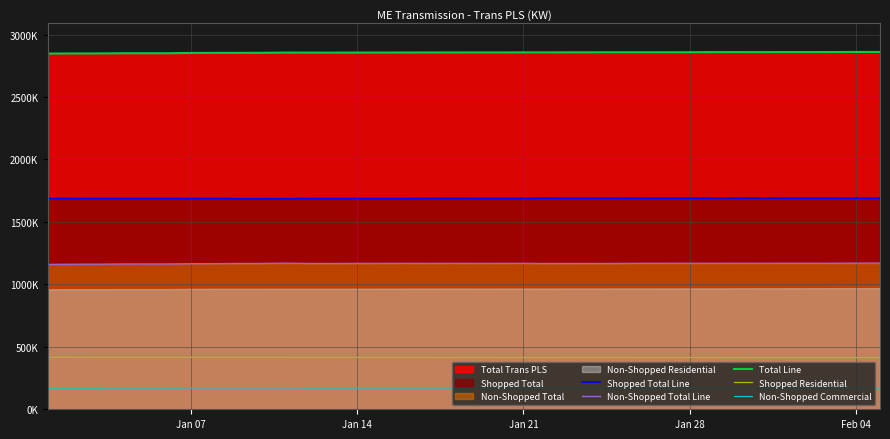

Does the chart display data point markers on the line(s)?

No